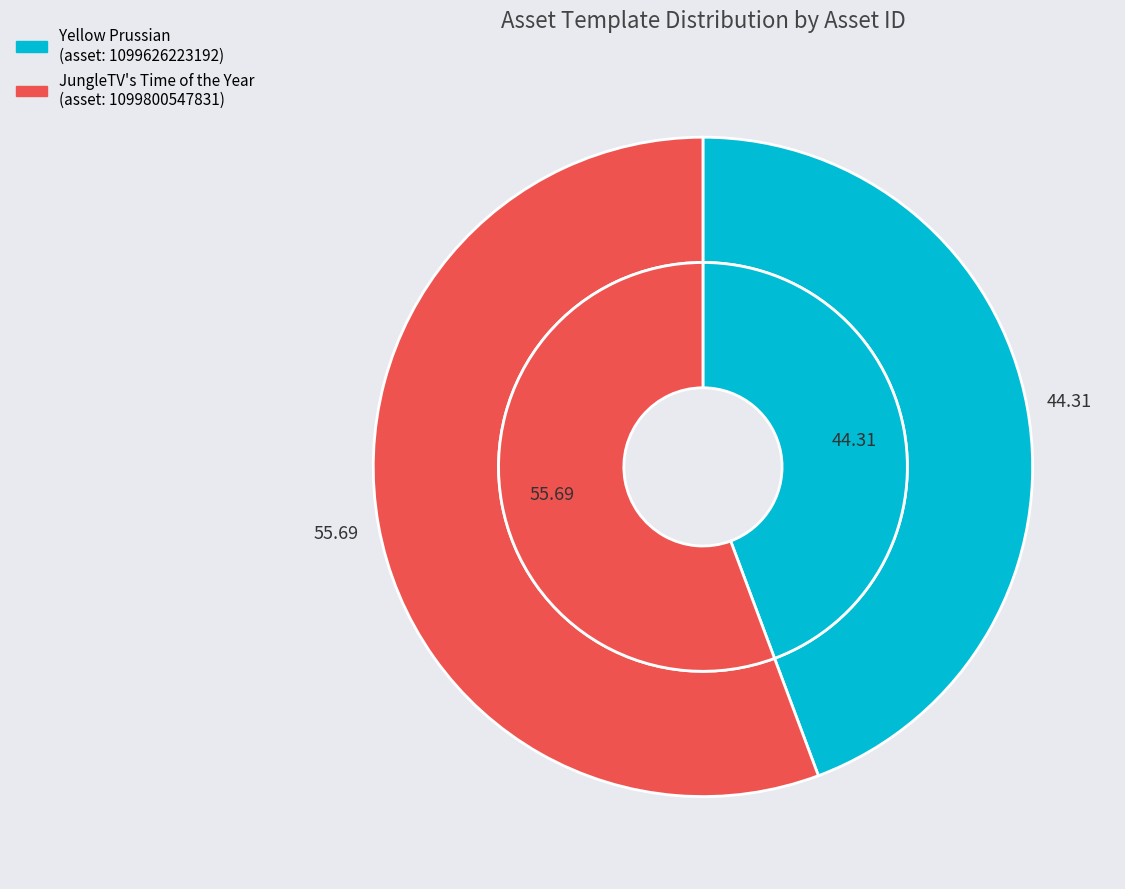

Rank the categories by value from highest to lowest.

1099800547831, 1099626223192